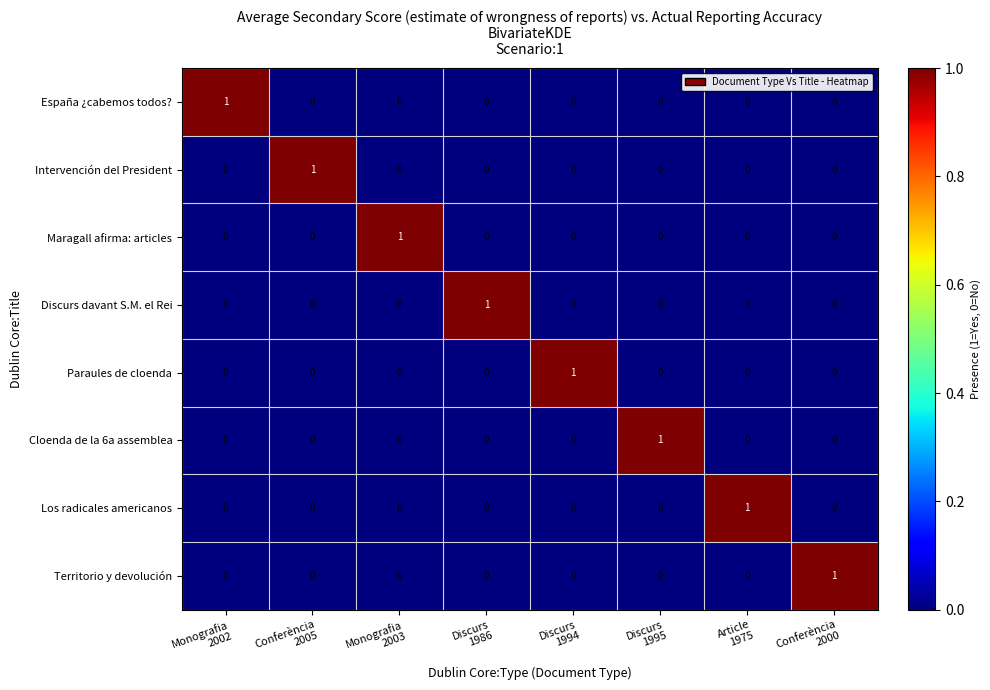

At how many categories does at least one series exceed 0?

8